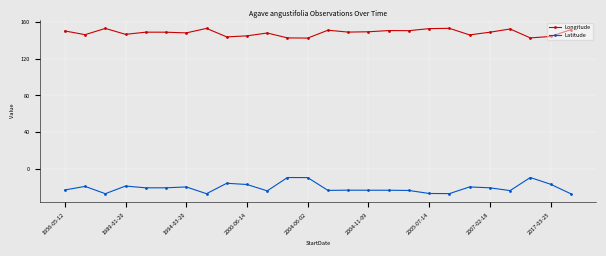

What is the value of the Latitude point at the 13th from the left?

-9.9